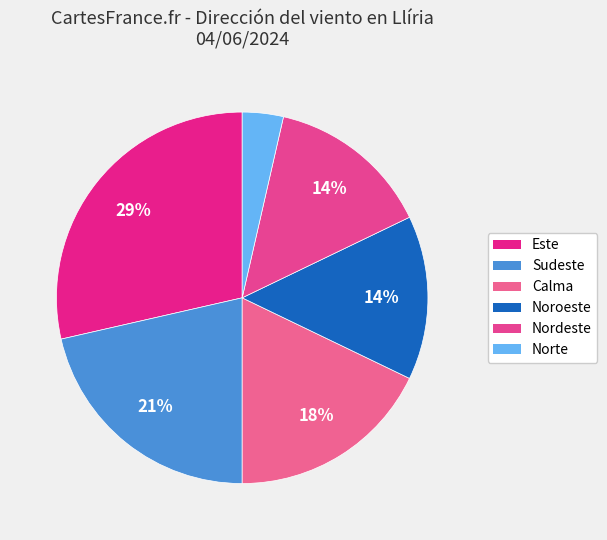

How many slices are in this pie chart?

6